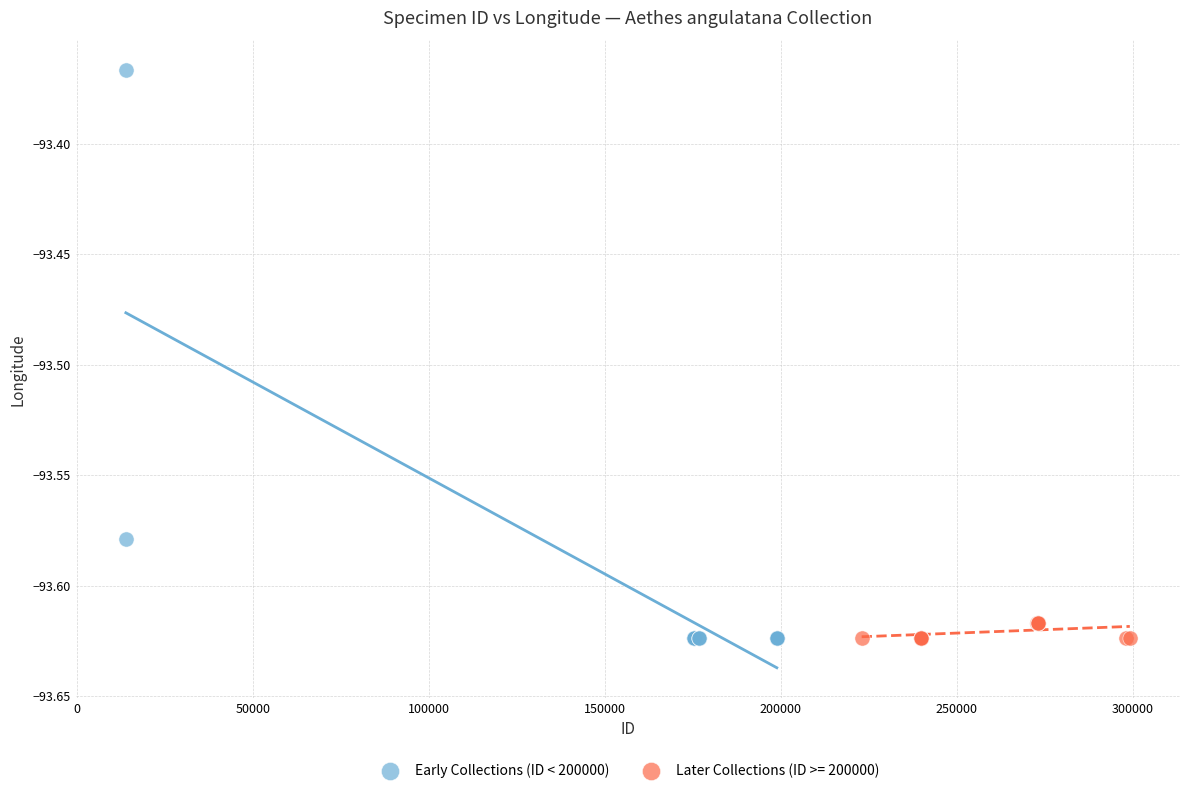

Which series has the largest Y range (max minus min)?

Early Collections (ID < 200000)